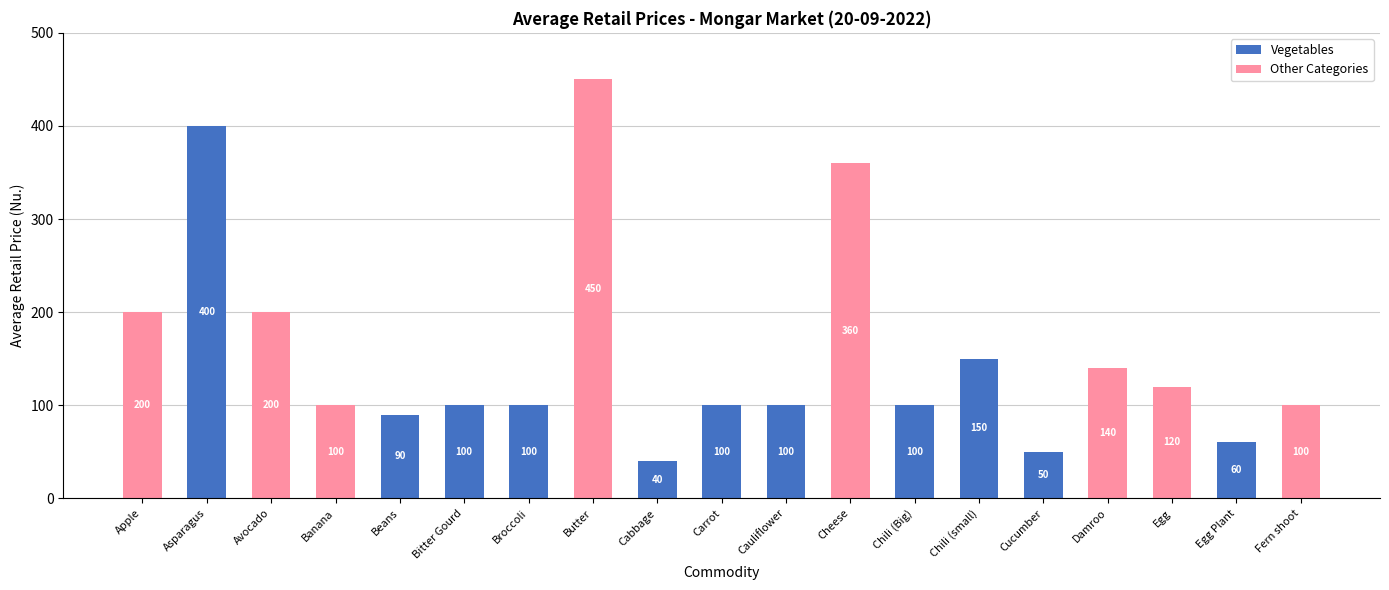

What are all the series names shown in the legend?

Vegetables, Other Categories